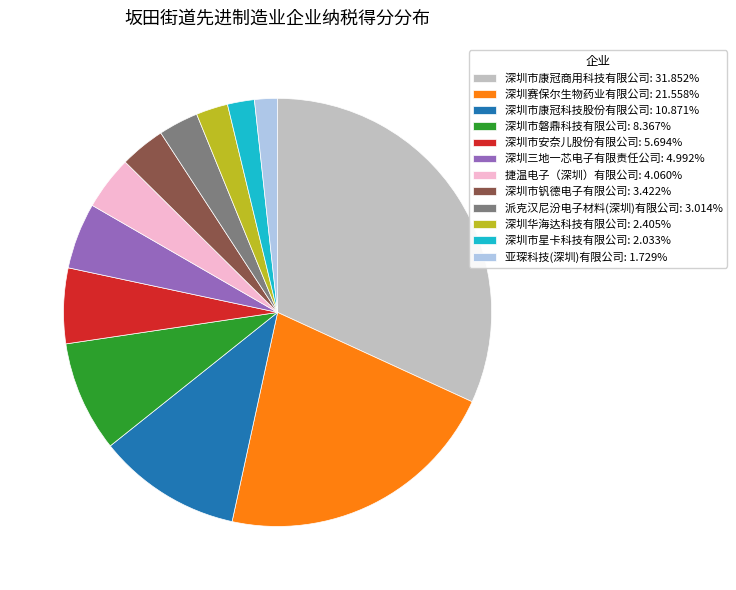

Approximately how many times larger is the value at 派克汉尼汾电子材料(深圳)有限公司: 3.014% compared to 深圳市康冠科技股份有限公司: 10.871%?

0.3